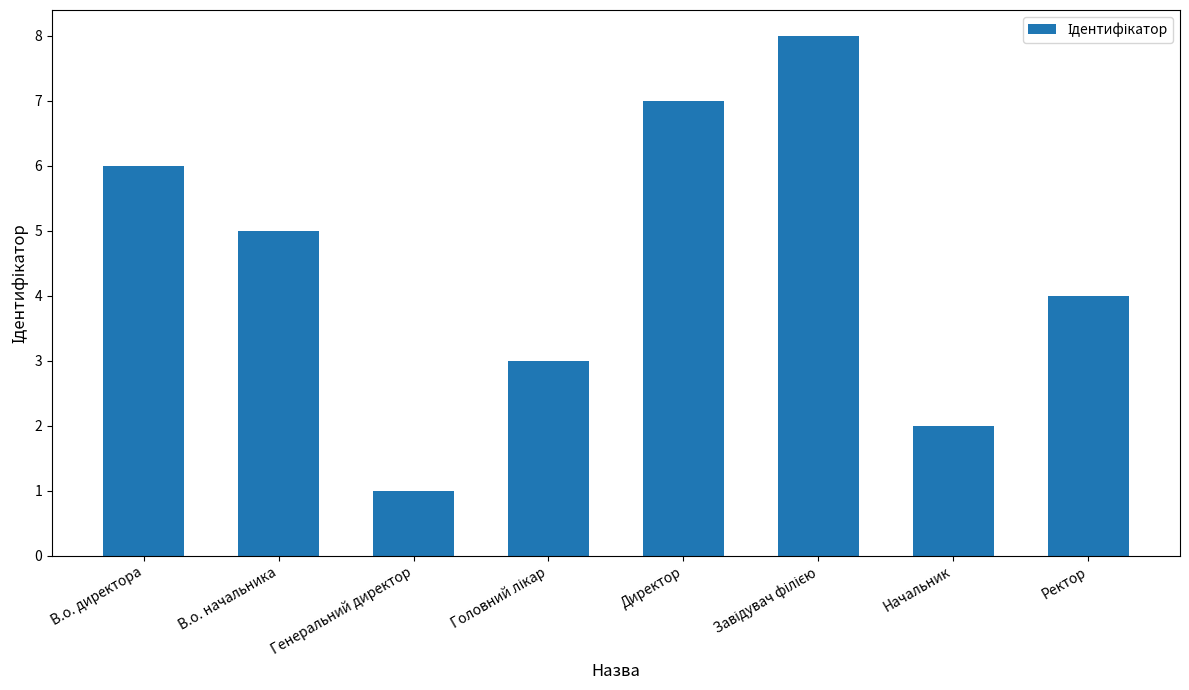

What is the label of the 7th bar from the left?

Начальник